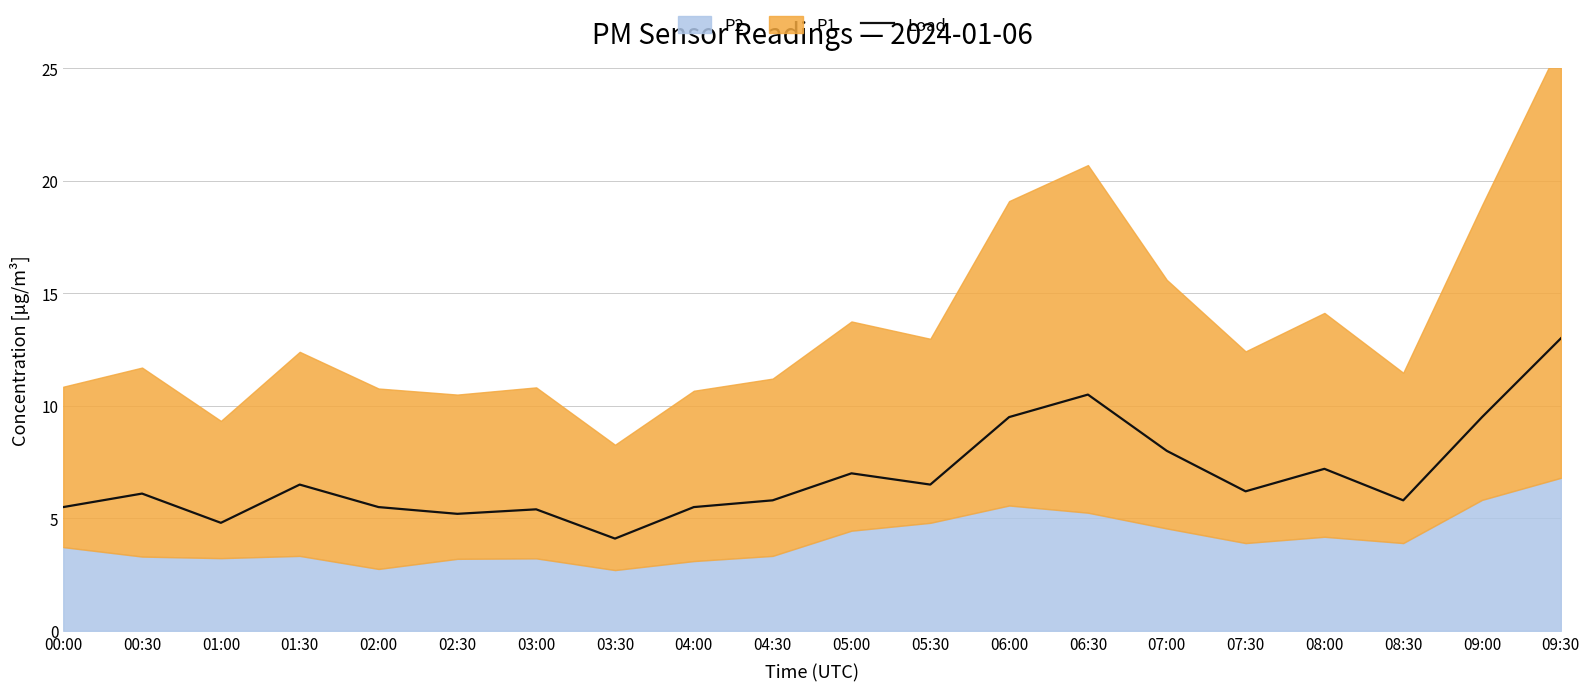

The Load series shows 6.5 at 01:30. True or false?

True